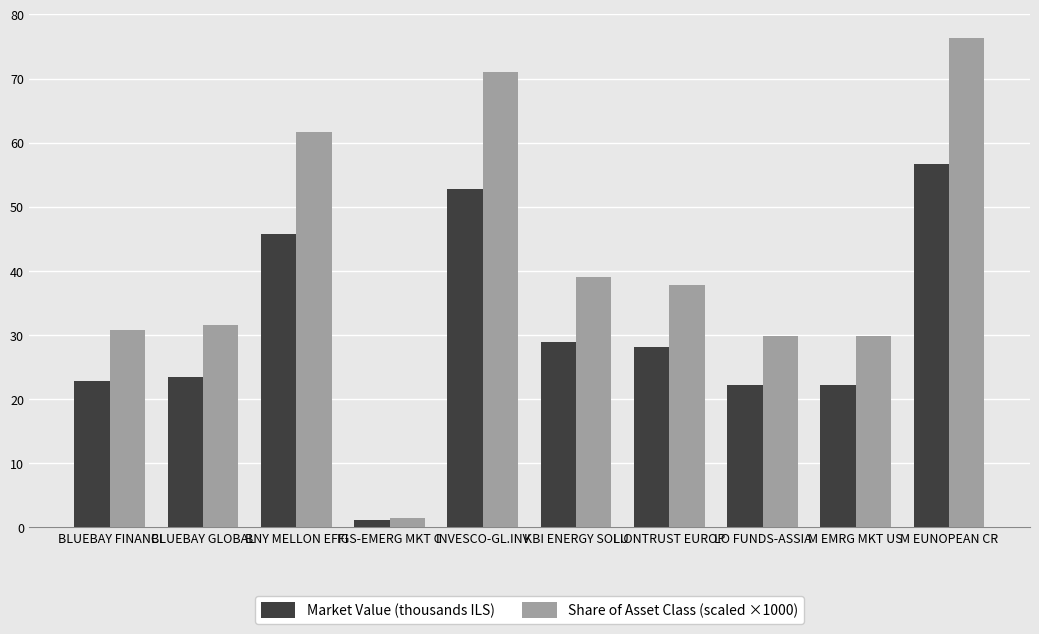

List the series in order of their overall mean, lowest first.

Market Value (thousands ILS), Share of Asset Class (scaled ×1000)